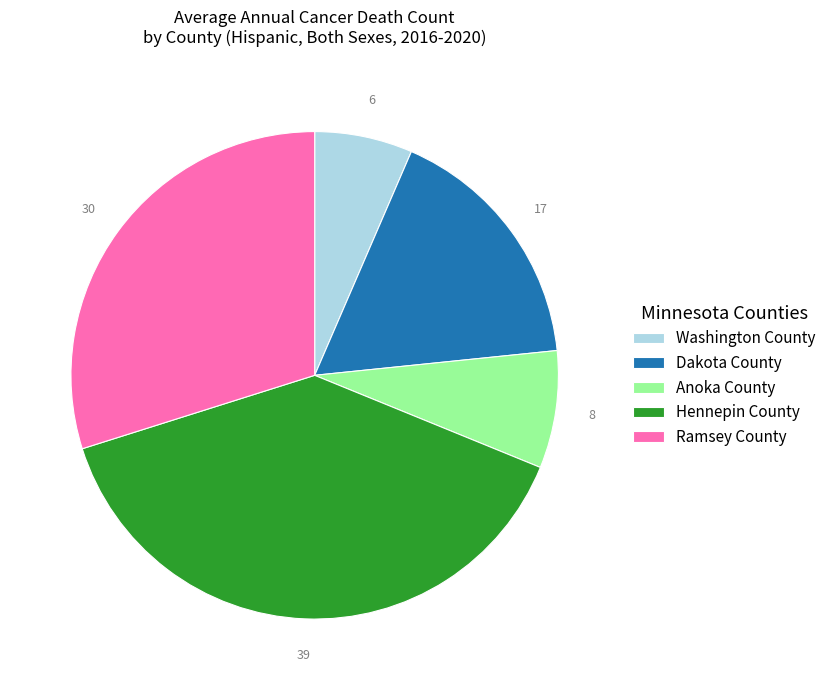

Which slice is the smallest?

Washington County